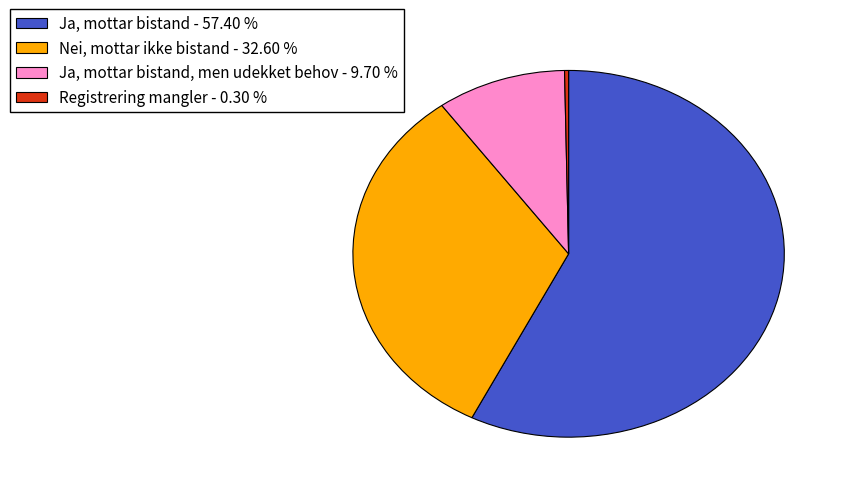

Is there a majority slice in this chart?

Yes